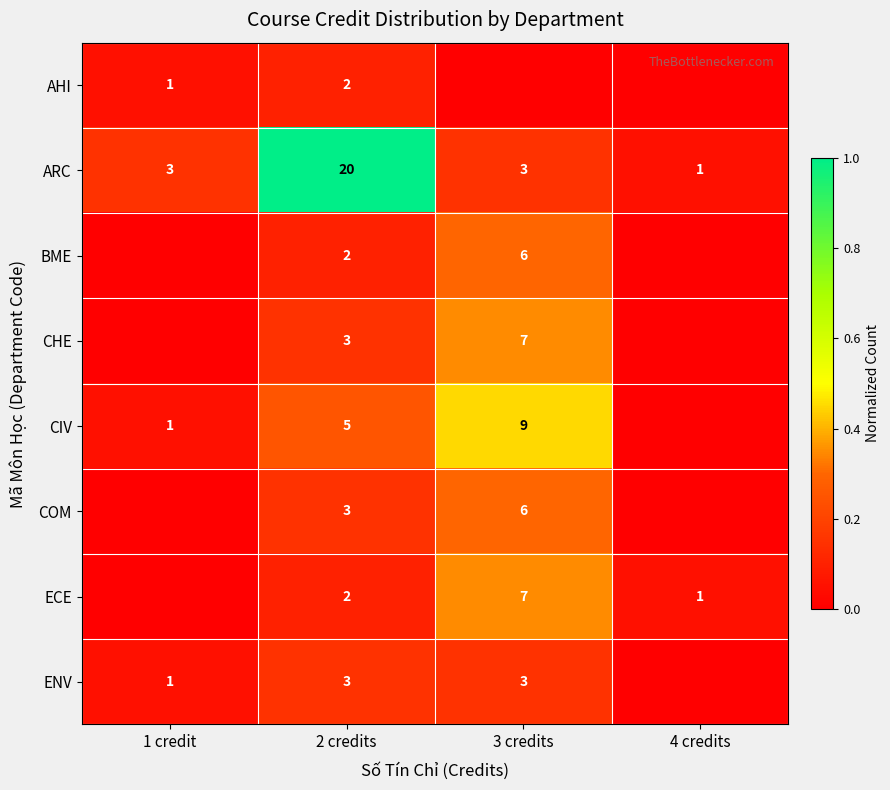

The AHI series shows 1 at 2 credits. True or false?

False